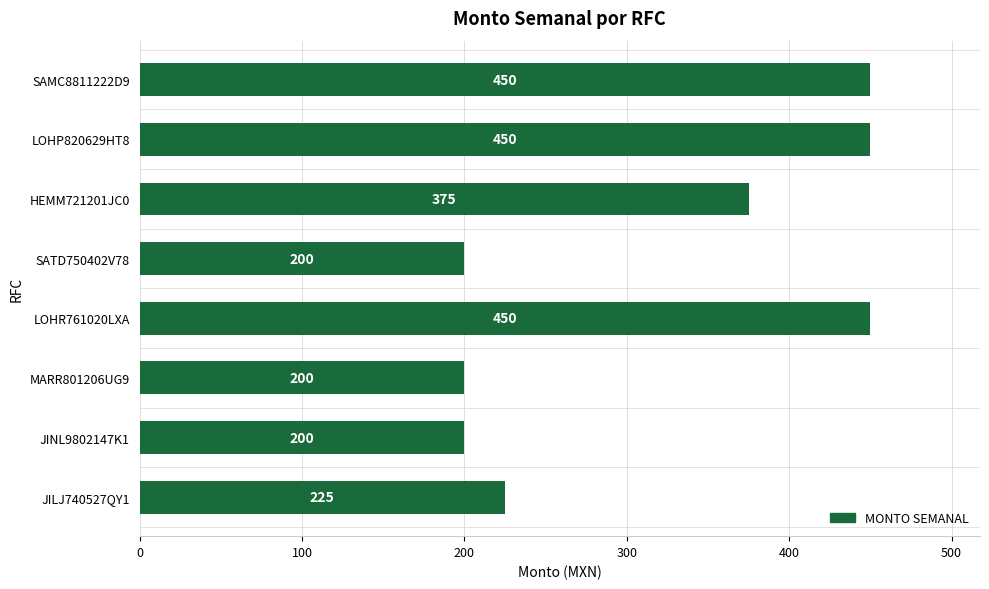

What is the greatest value displayed?

450